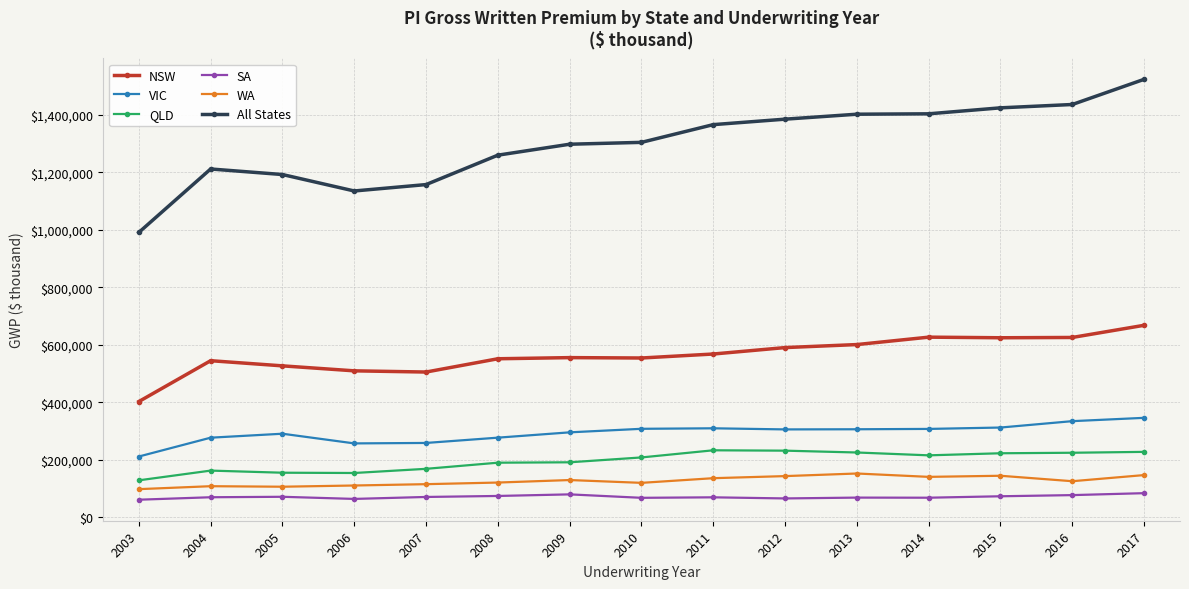

At which category is the sum across all series the highest?

2017